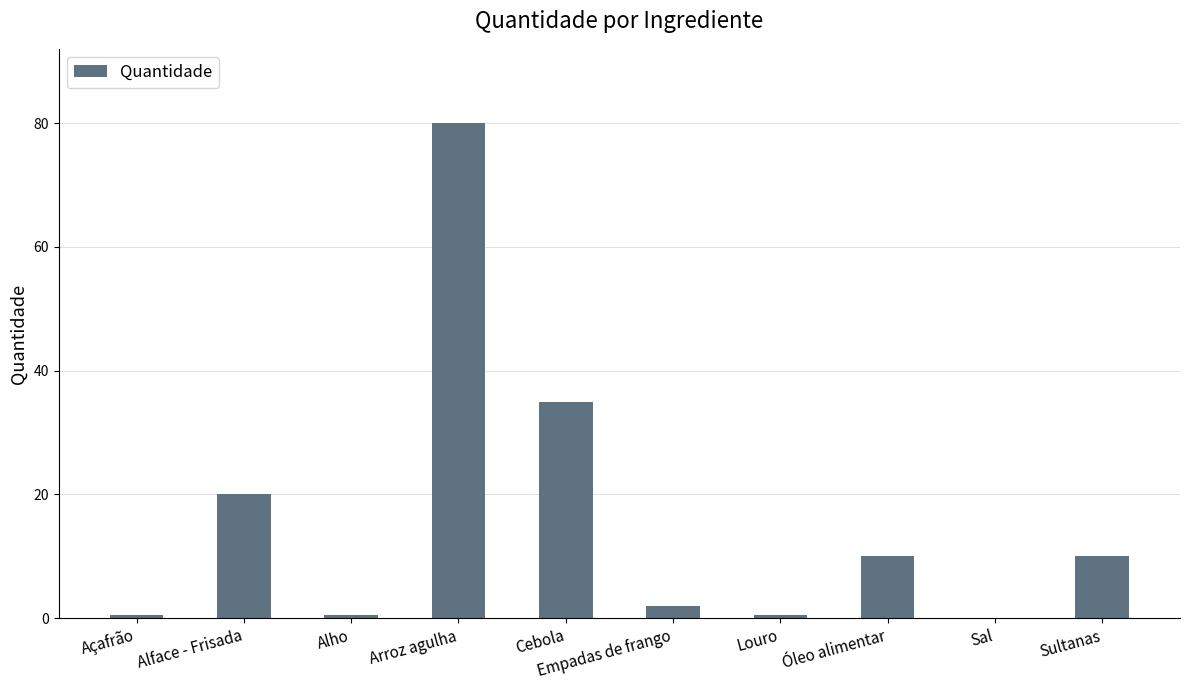

What is the sum of the values at Cebola and Louro?

35.5